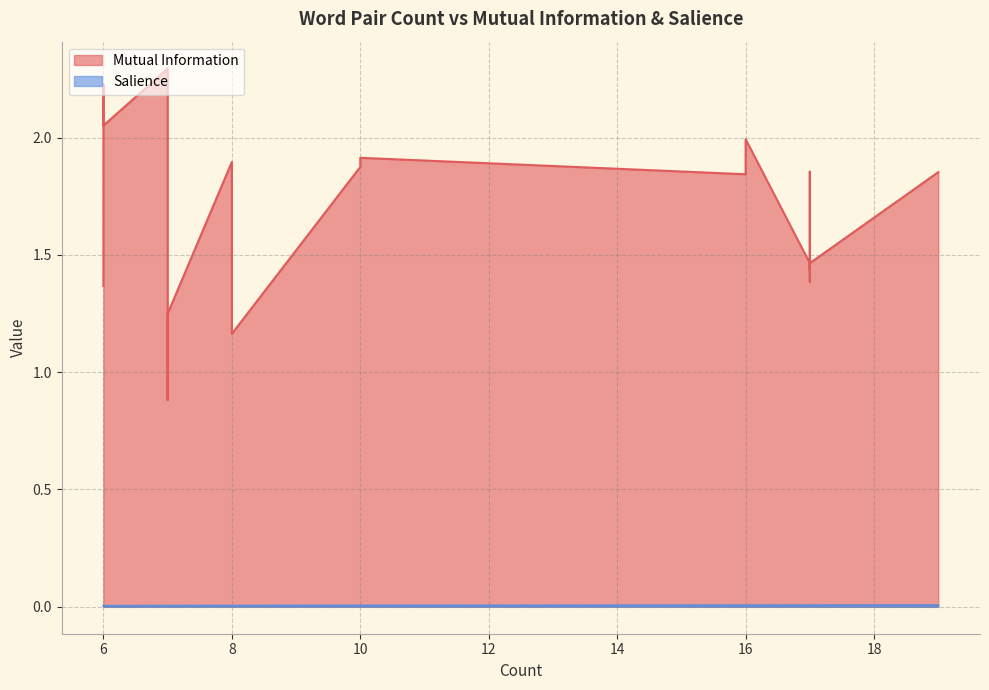

Which series has the largest total across all categories?

Mutual Information